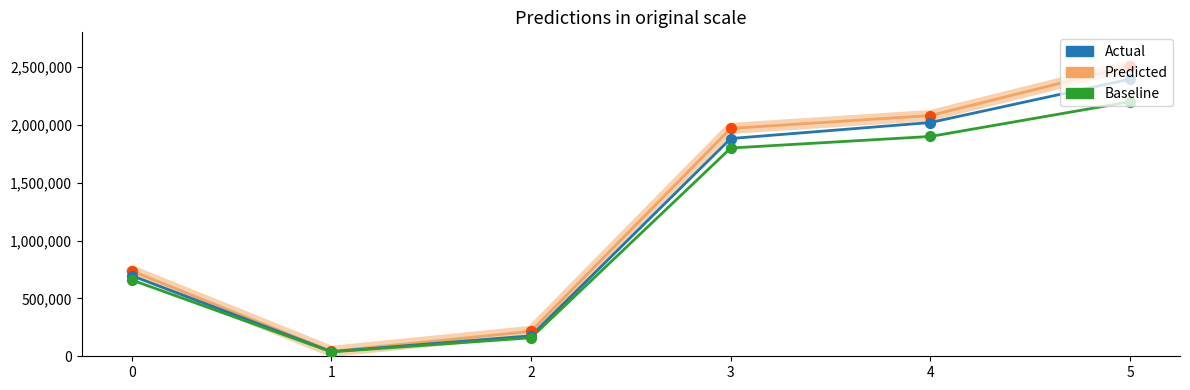

At how many categories does at least one series exceed 1619210?

3